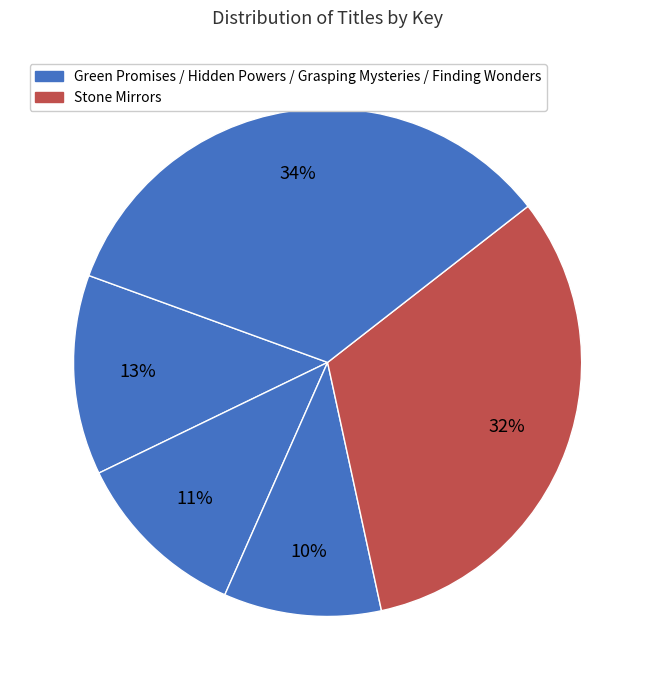

How many slices are in this pie chart?

5